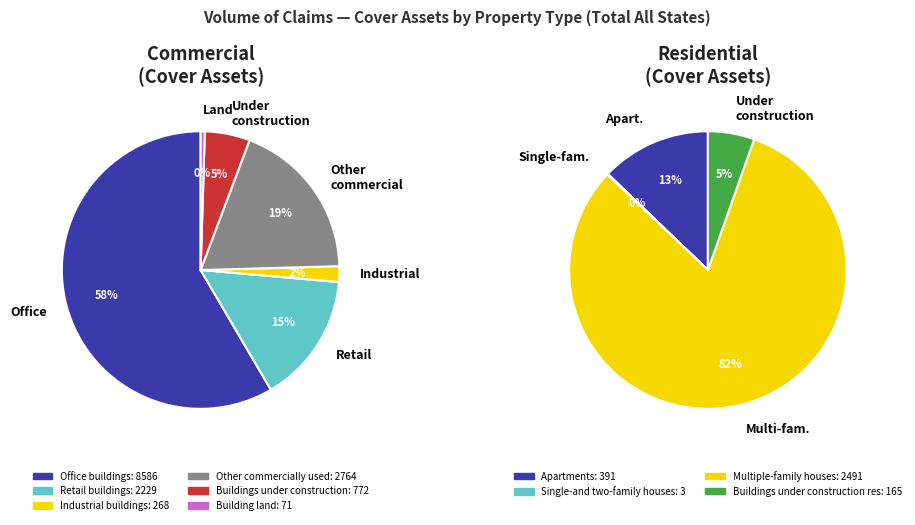

What is the majority slice?

Office buildings